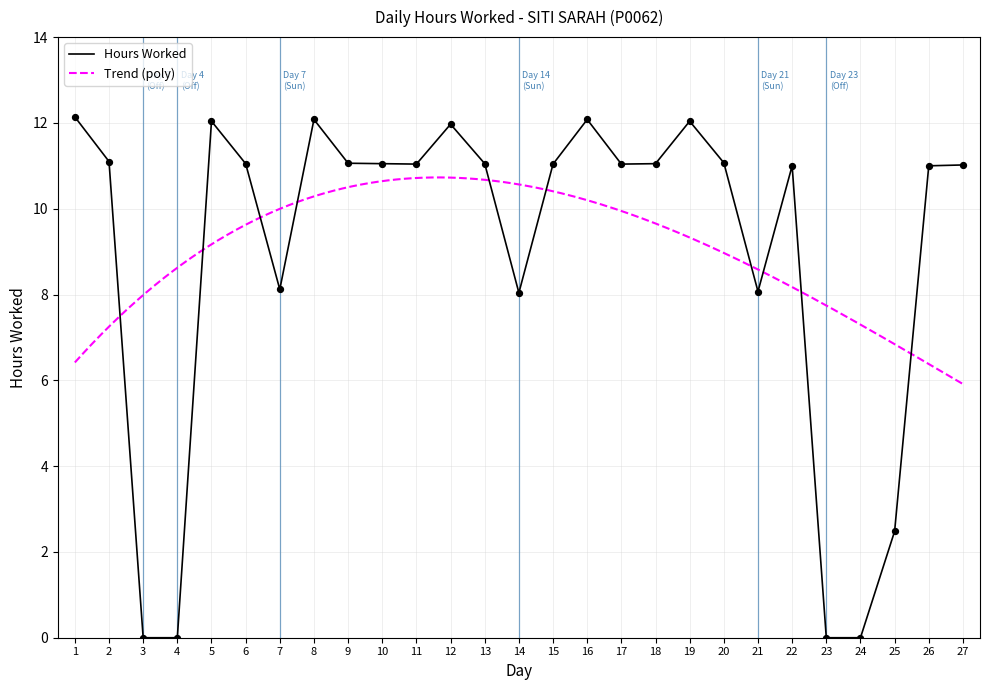

Which has a higher value, 4 or 7?

7